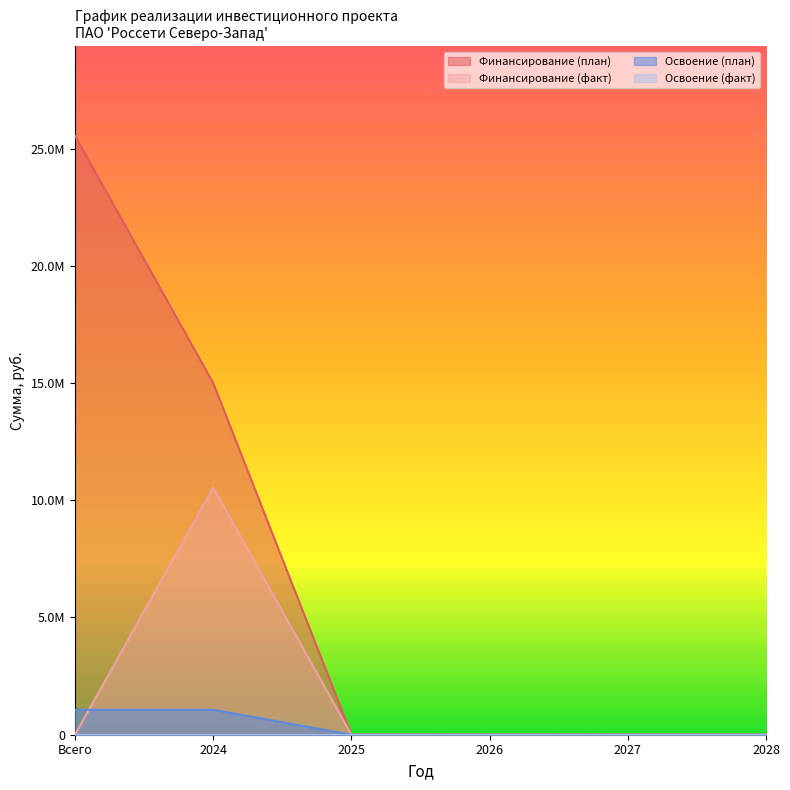

What position from the left is 2026?

4